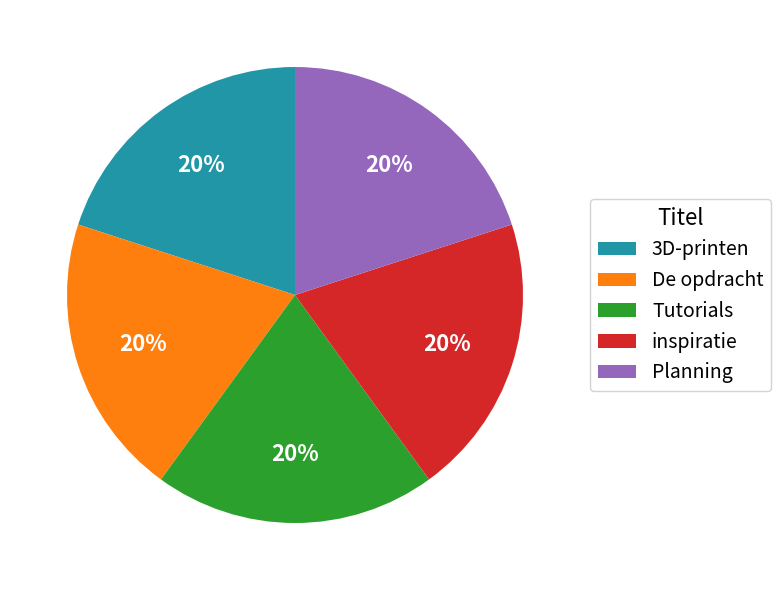

Approximately how many times larger is the value at De opdracht compared to 3D-printen?

1.0